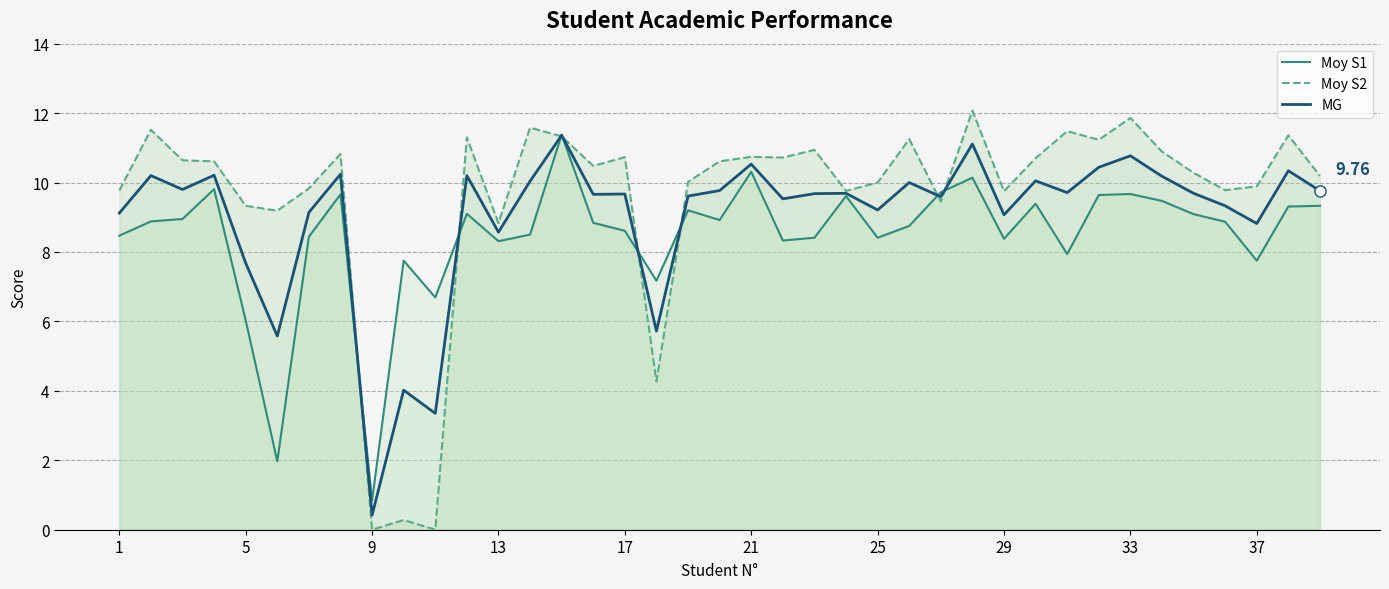

Which series has the largest range (max minus min)?

Moy S2